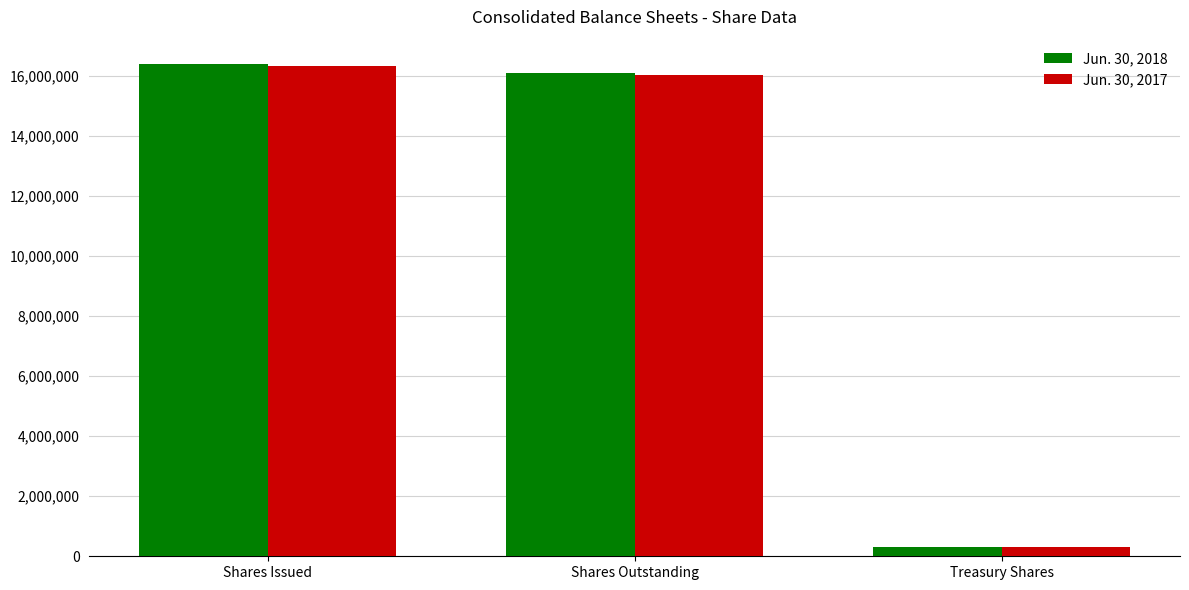

What position from the left is Treasury Shares?

3